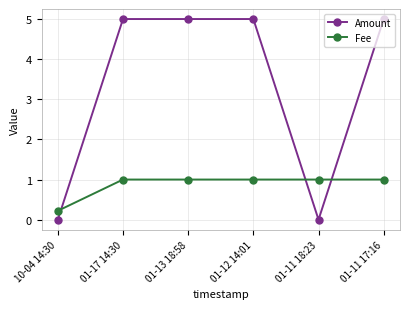

What is the maximum value shown in the chart?

5.0